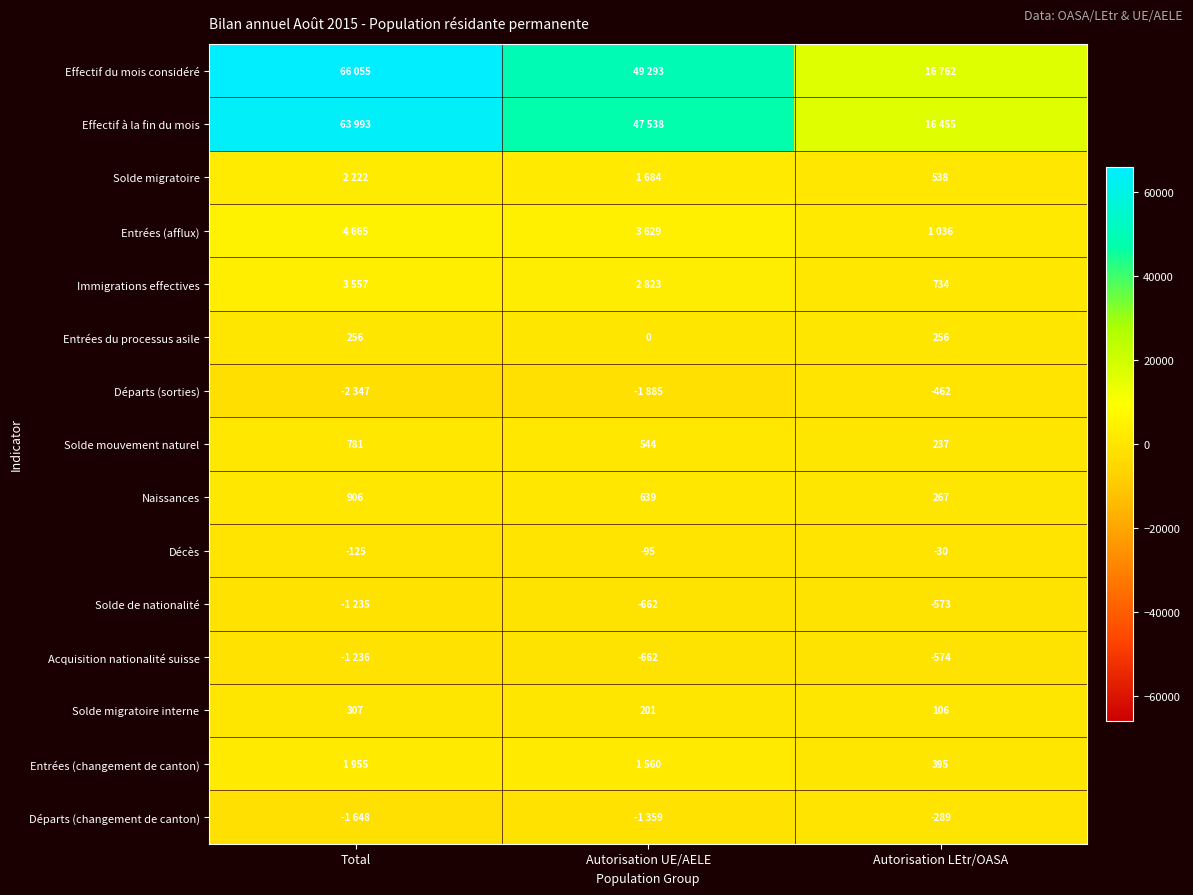

At which label is Naissances closest to 586?

Autorisation UE/AELE